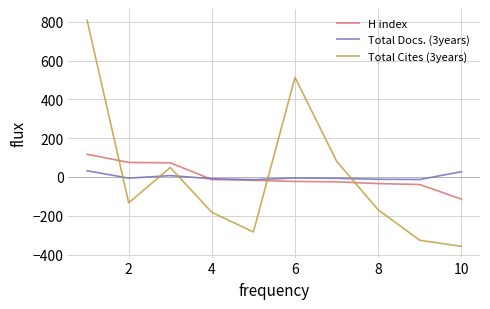

Count the number of categories in the chart.

10